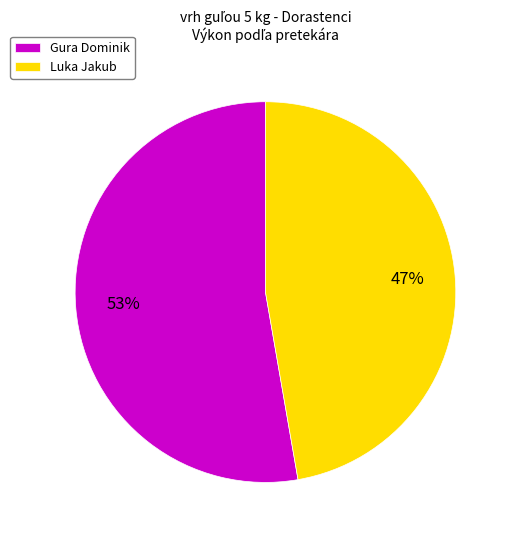

Does any single category account for the majority?

Yes